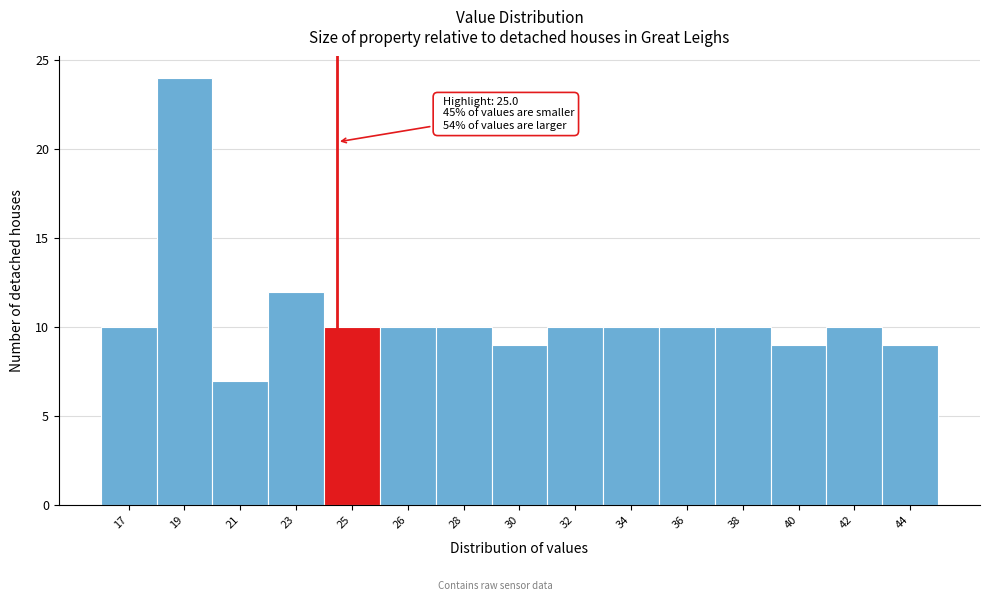

Reading left to right, extract all data points from this chart.

17=10	19=24	21=7	23=12	25=10	26=10	28=10	30=9	32=10	34=10	36=10	38=10	40=9	42=10	44=9